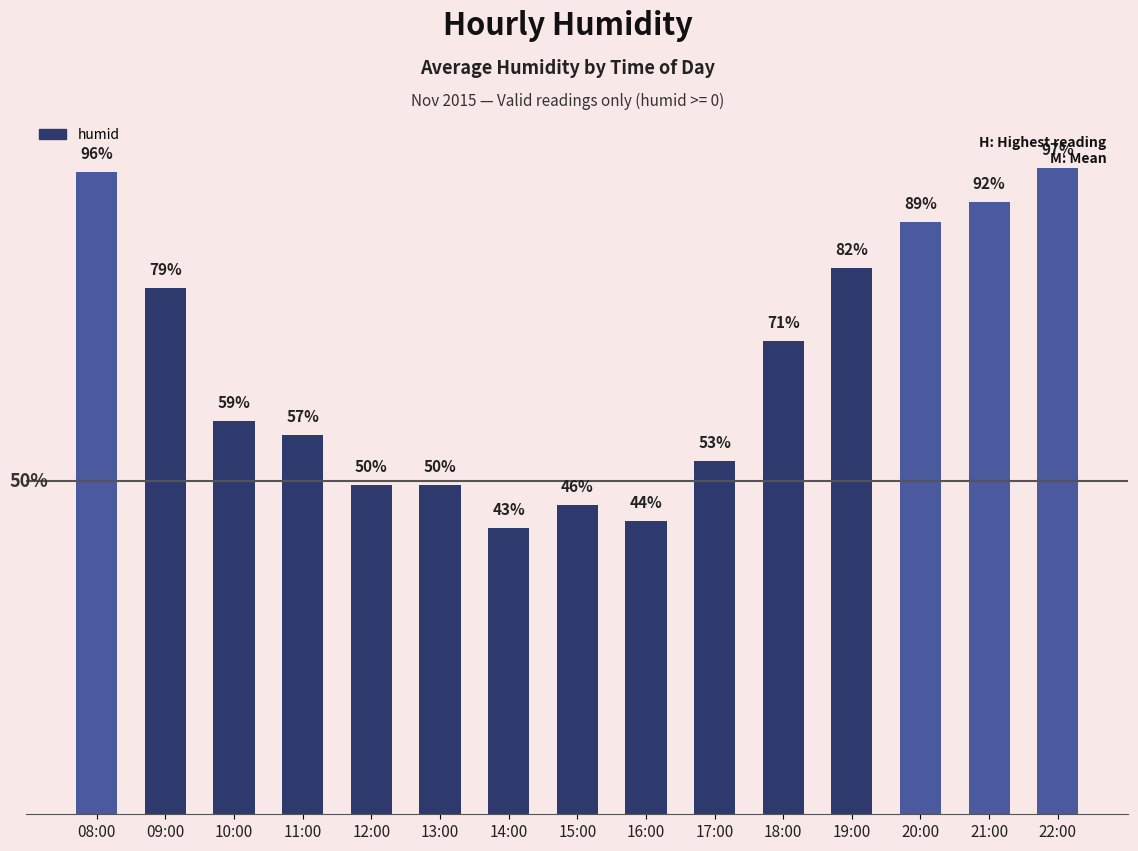

At which label does the data first exceed 59?

08:00